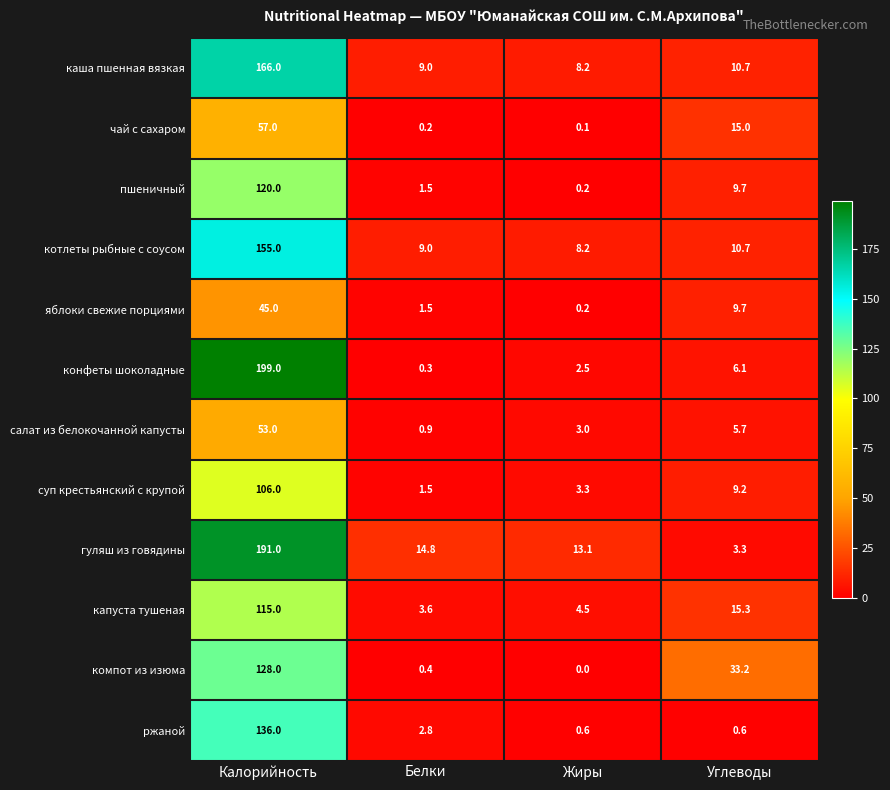

What is the difference between the ржаной values at Калорийность and Жиры?

135.4